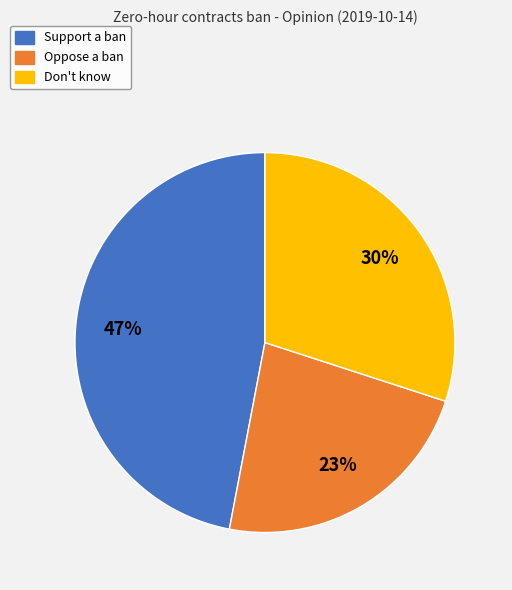

How many segments does this pie chart have?

3